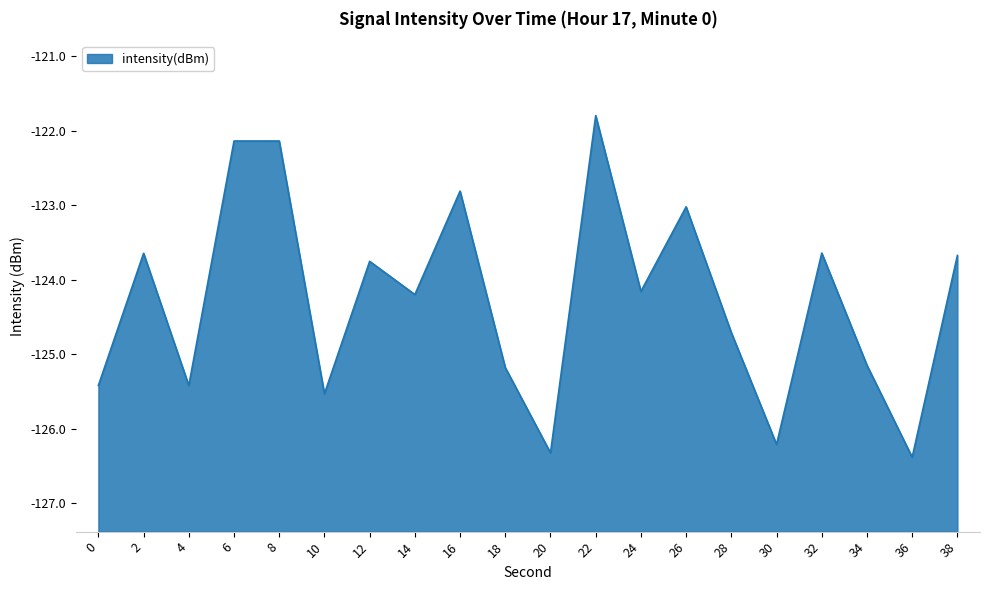

List the labels in order of value, largest first.

22, 8, 6, 16, 26, 32, 2, 38, 12, 24, 14, 28, 34, 18, 0, 4, 10, 30, 20, 36